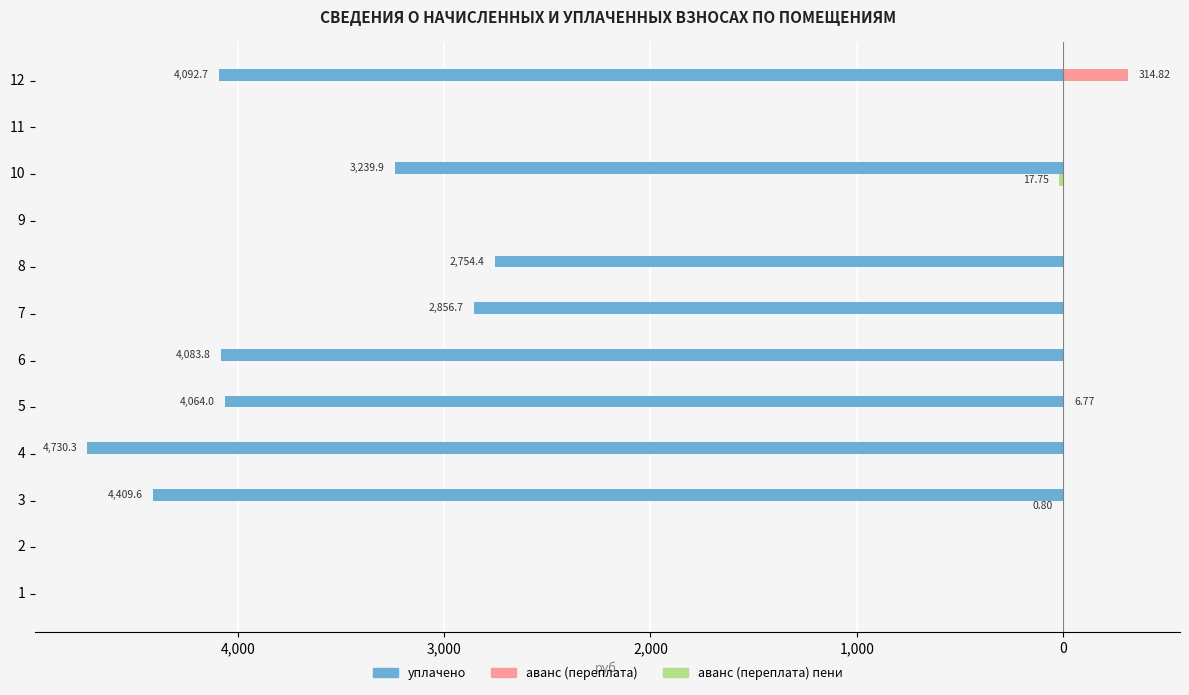

How many negative values does the уплачено series have?

8